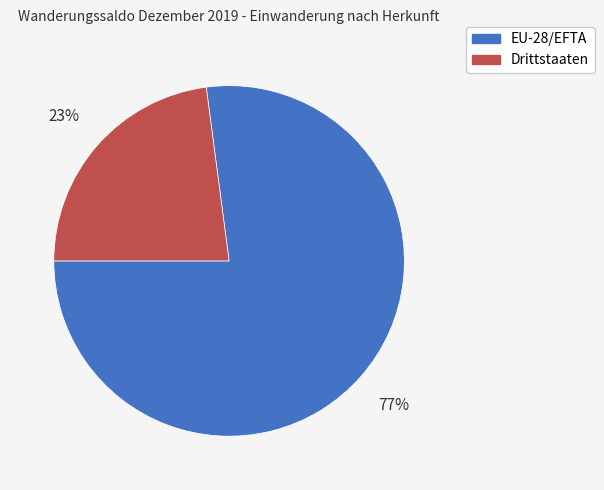

Is it true that Drittstaaten is 31% of the pie?

False